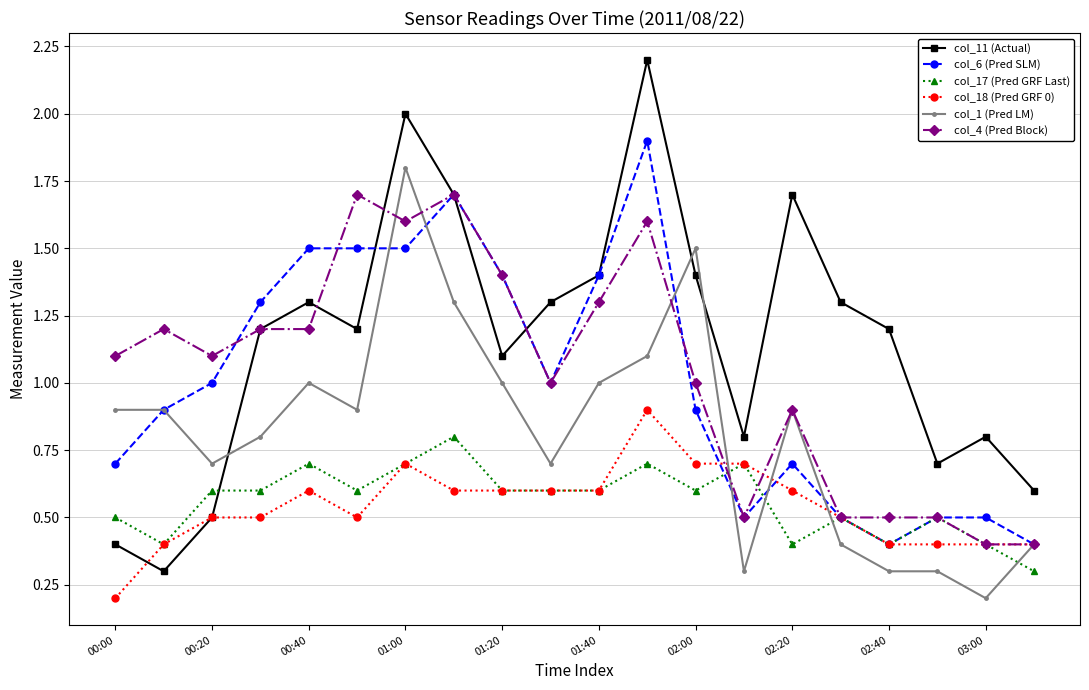

Which series ends up on top after the final intersection of col_1 (Pred LM) and col_17 (Pred GRF Last)?

col_1 (Pred LM)